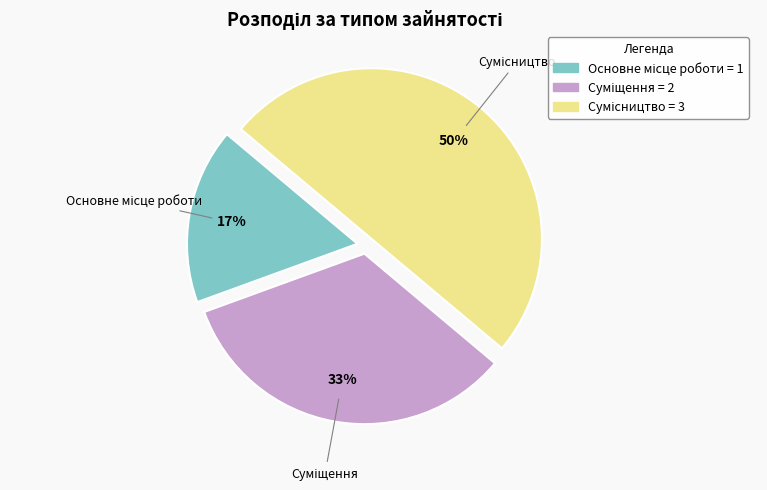

To the nearest percent, what is the average slice percentage?

33%